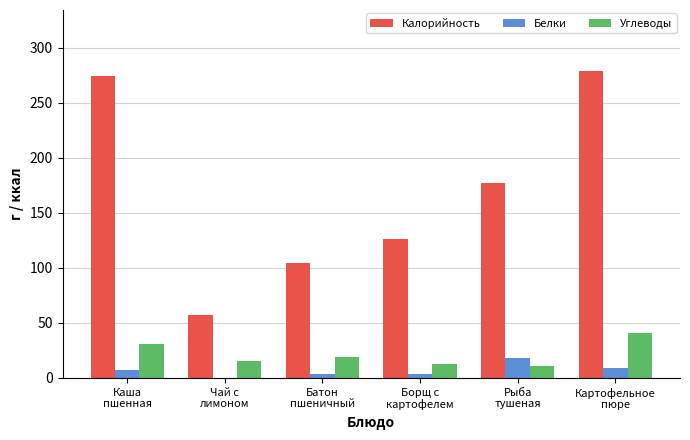

What is the maximum value for Калорийность?

278.6